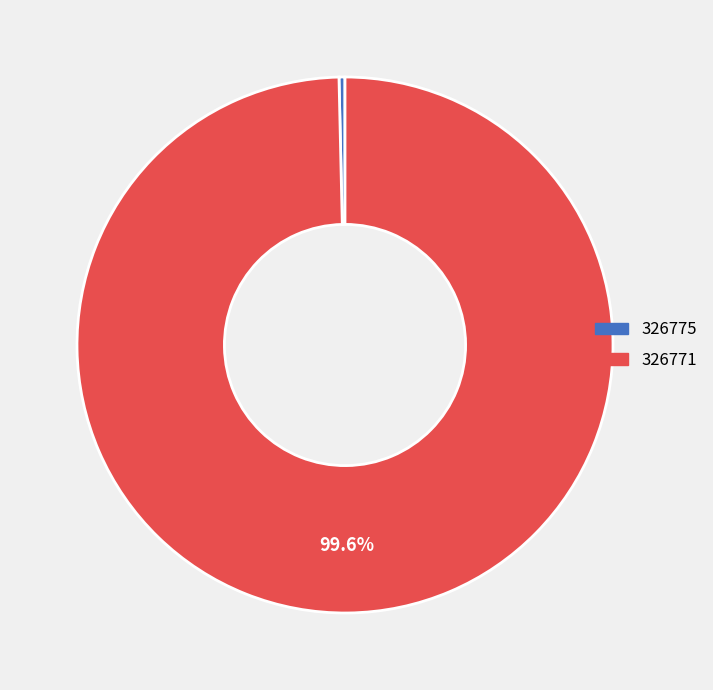

To the nearest percent, what percentage of the pie is 326771?

100%